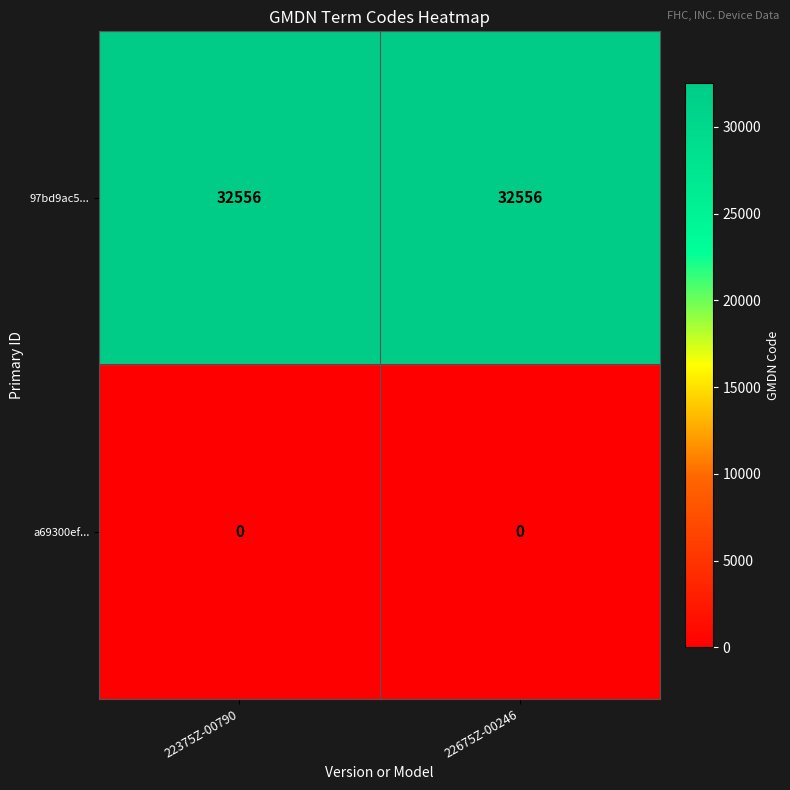

At how many categories does at least one series exceed 4649?

2